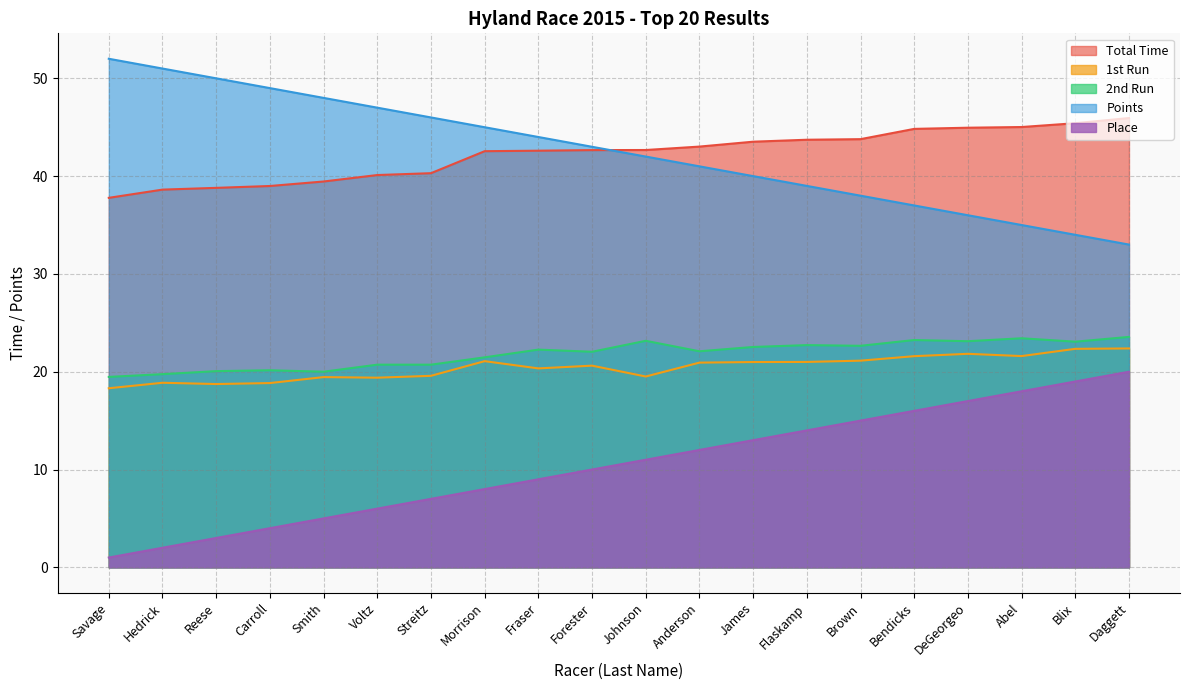

What is the maximum value shown in the chart?

52.0